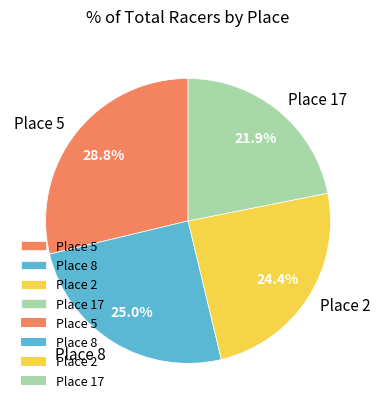

Count the number of slices in the pie.

4